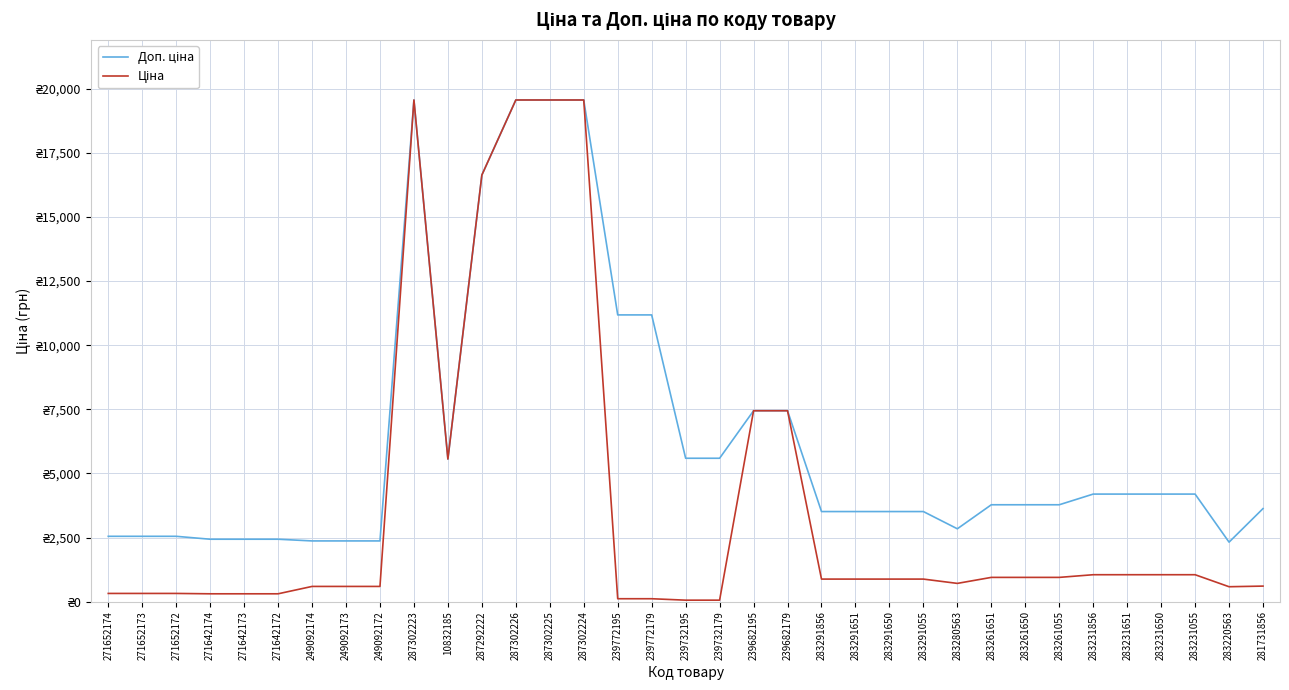

What is the average value of the Ціна series?

3764.5